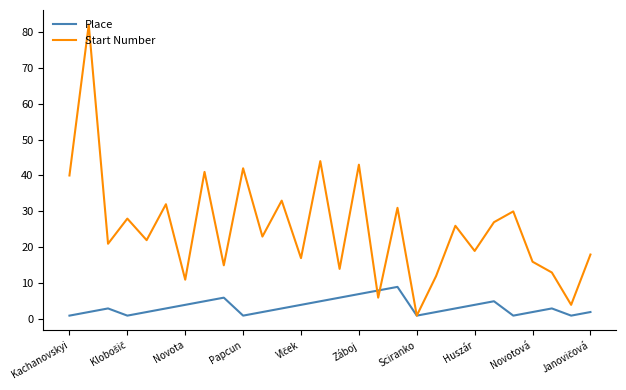

After their last crossing, which series has the higher values: Start Number or Place?

Start Number